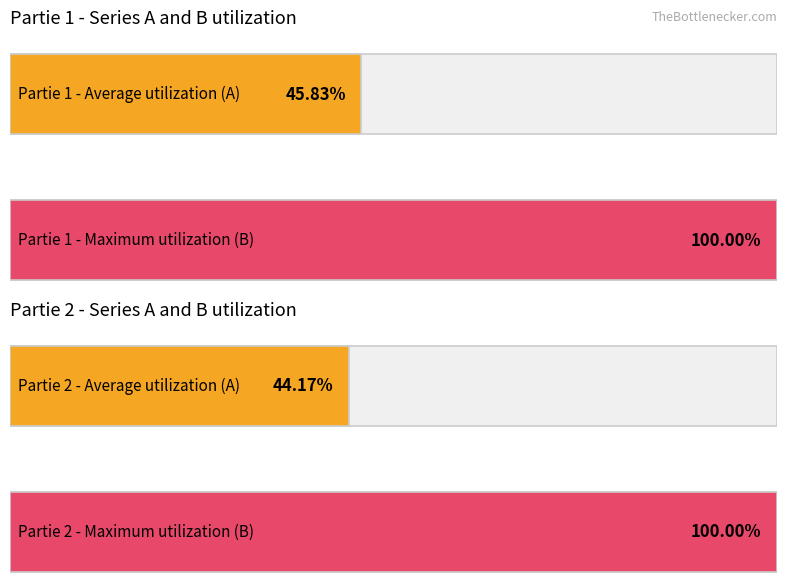

Where does the Partie 2 - B series first go above 13?

1